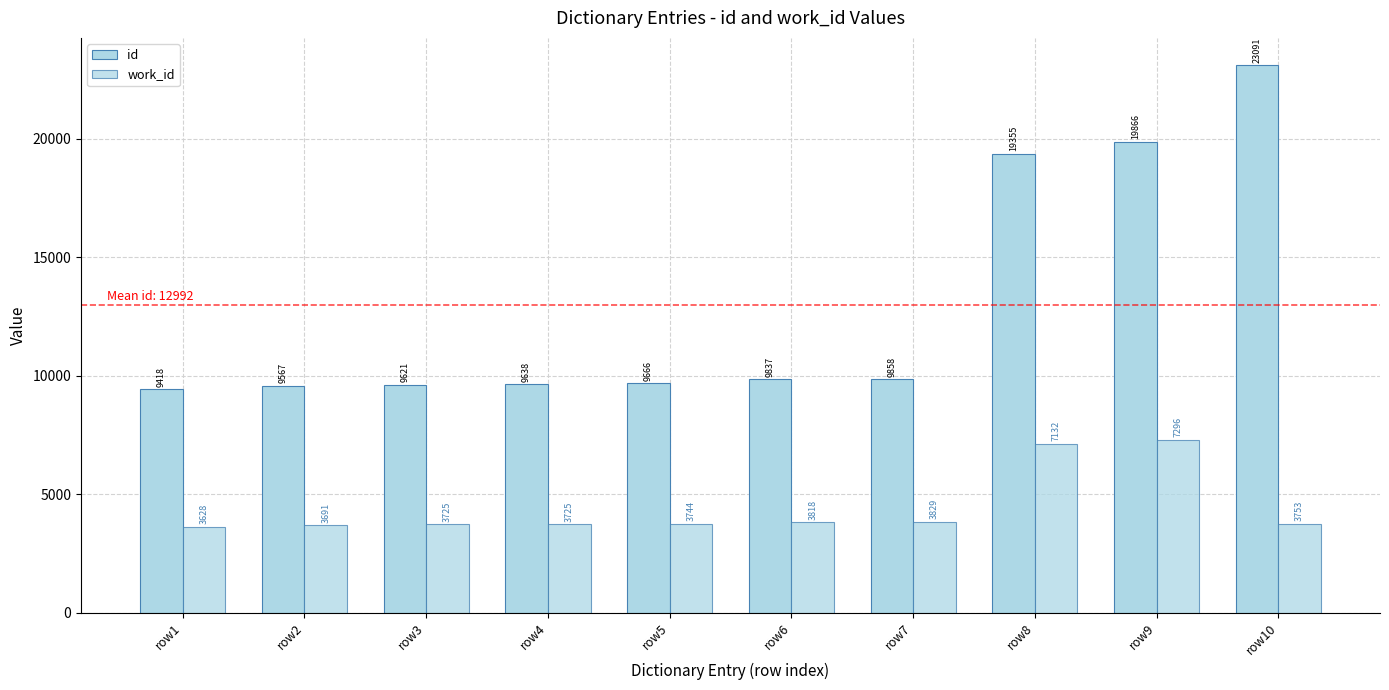

How many groups of bars are there?

10